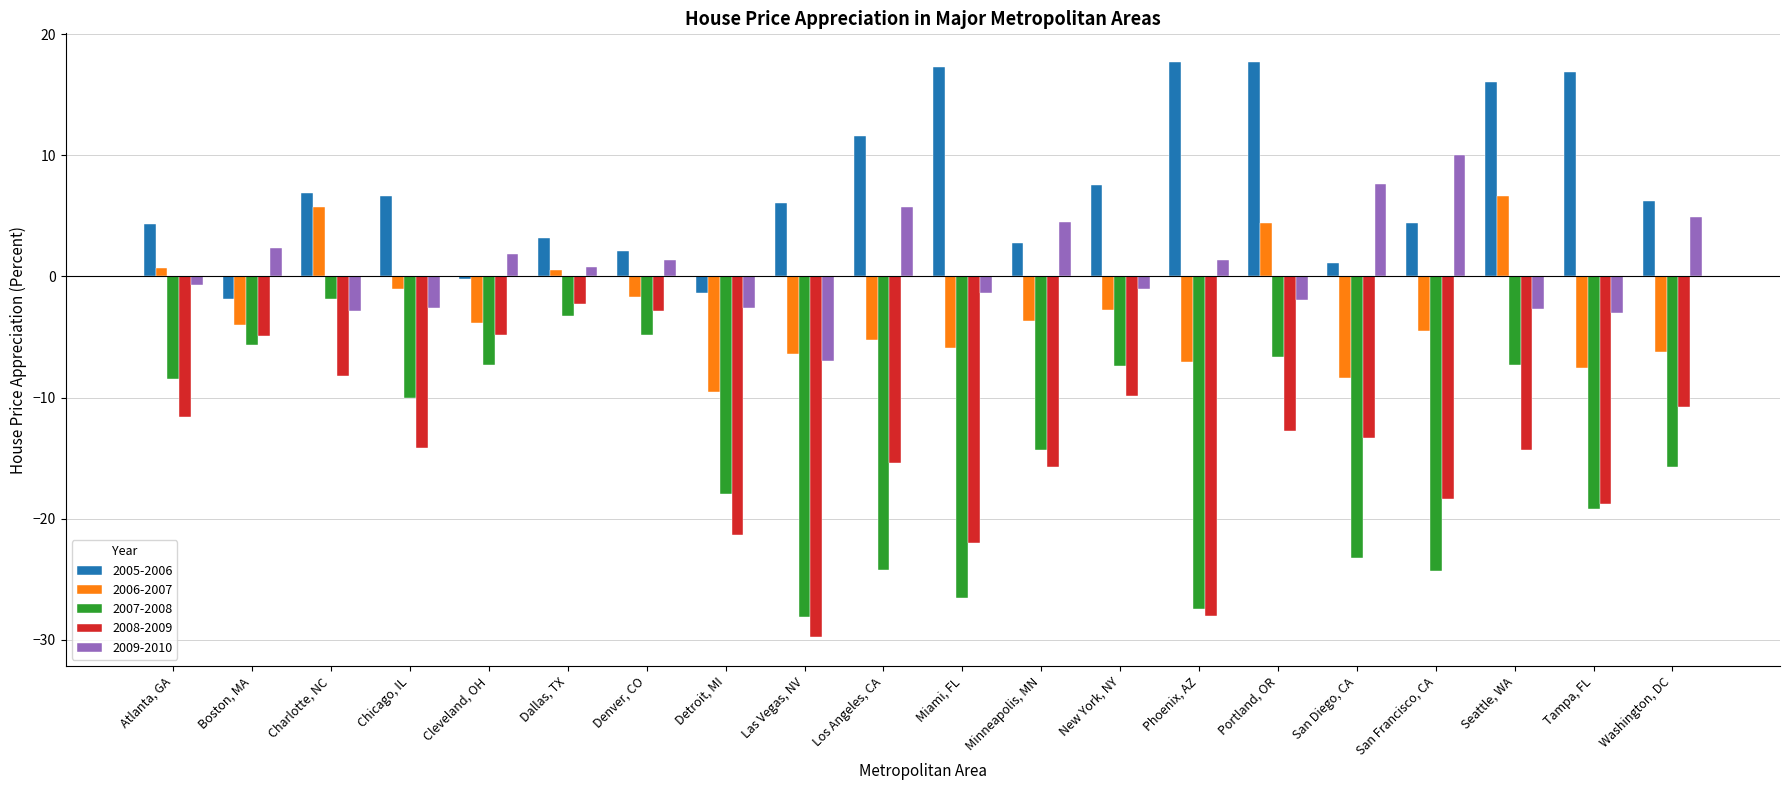

What are all the series names shown in the legend?

2005-2006, 2006-2007, 2007-2008, 2008-2009, 2009-2010